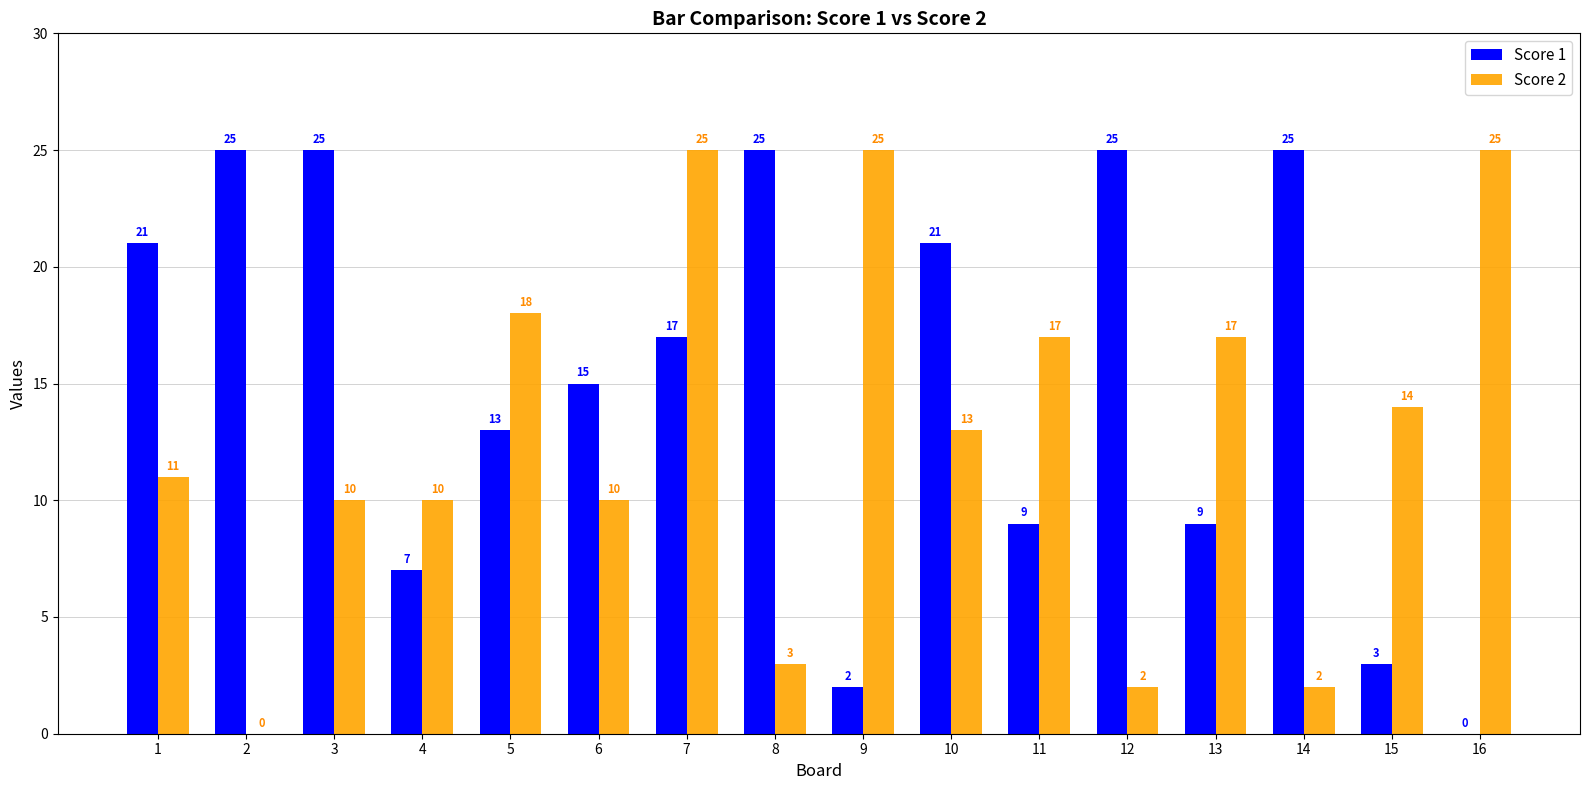

What is the sum of all Score 2 values?

202